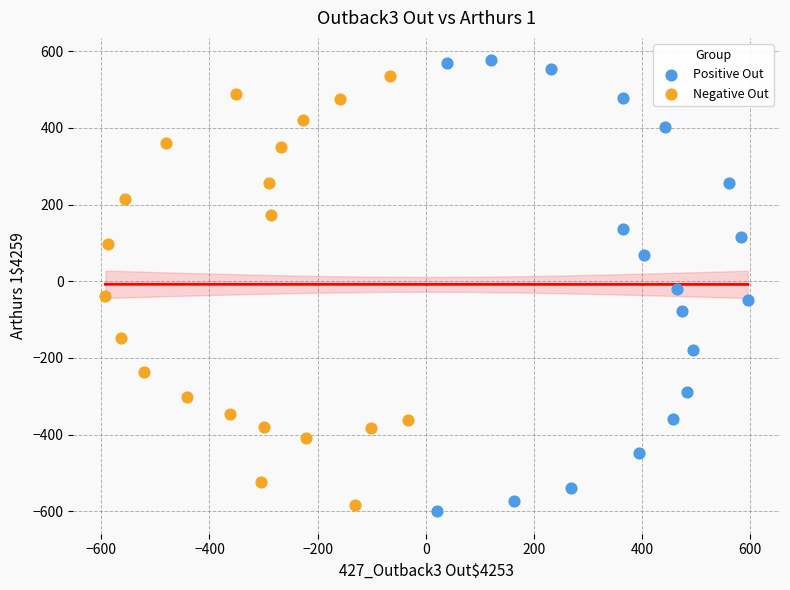

Which series has the largest Y range (max minus min)?

Positive Out